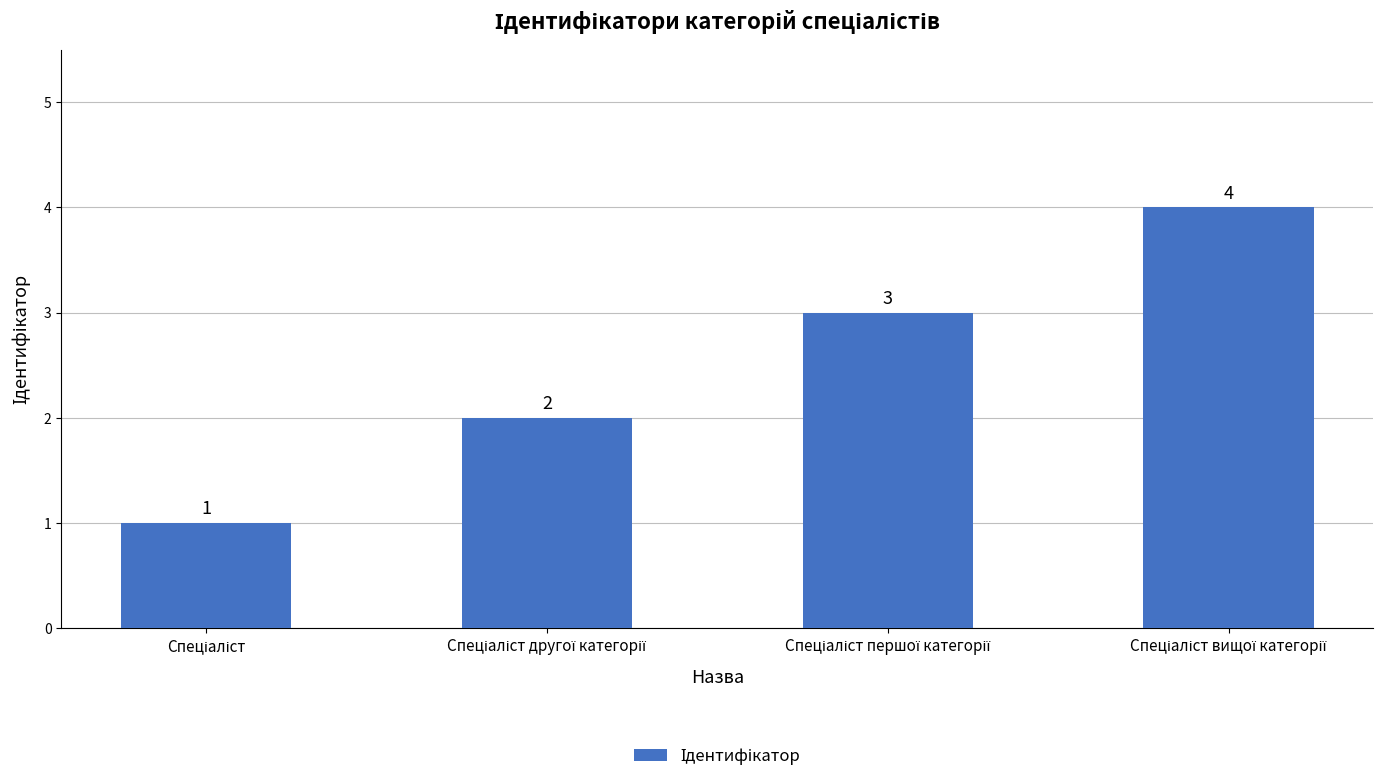

How many values are between 2 and 4?

3